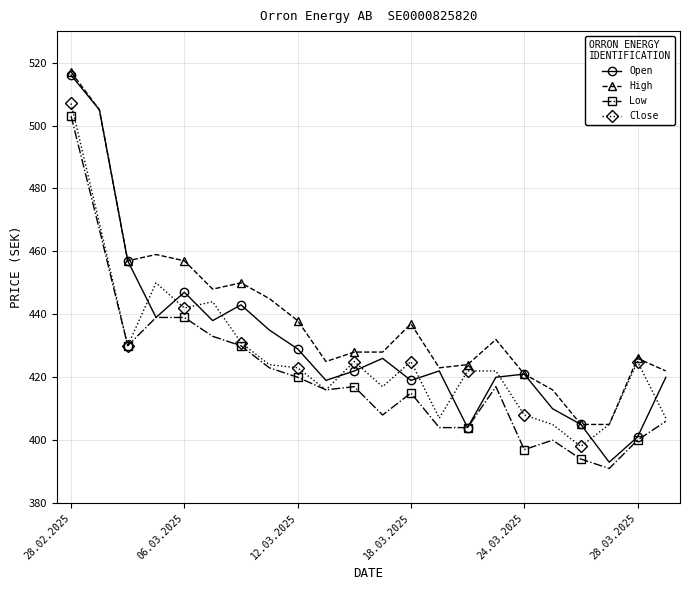

True or false: Close has more than 2 points higher than both neighbors.

True